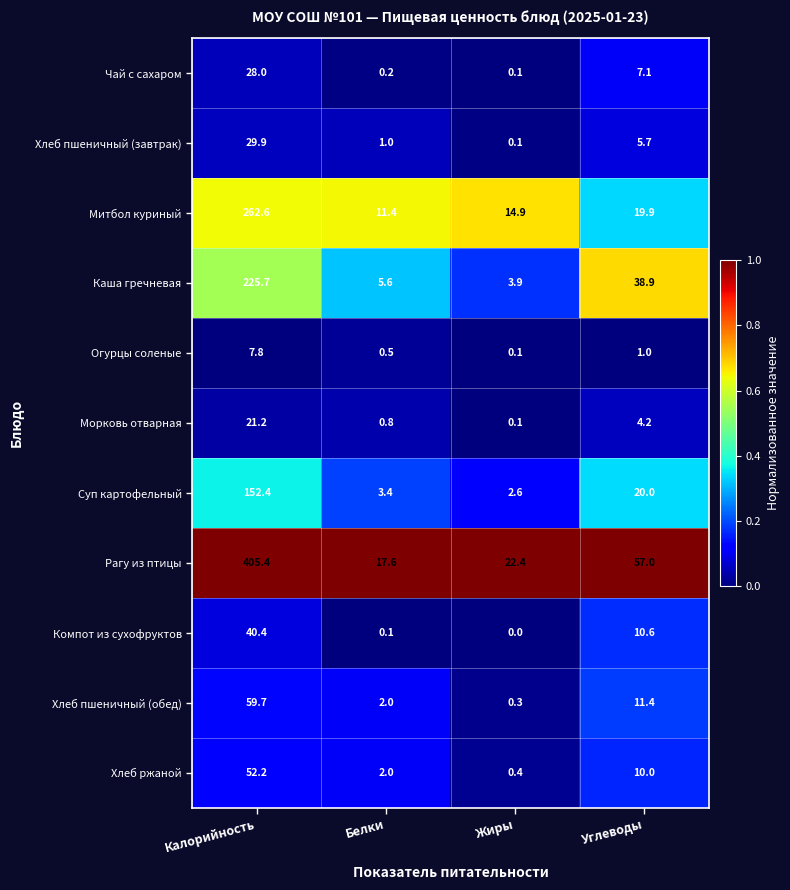

At which category does the chart reach its peak across all series?

Калорийность